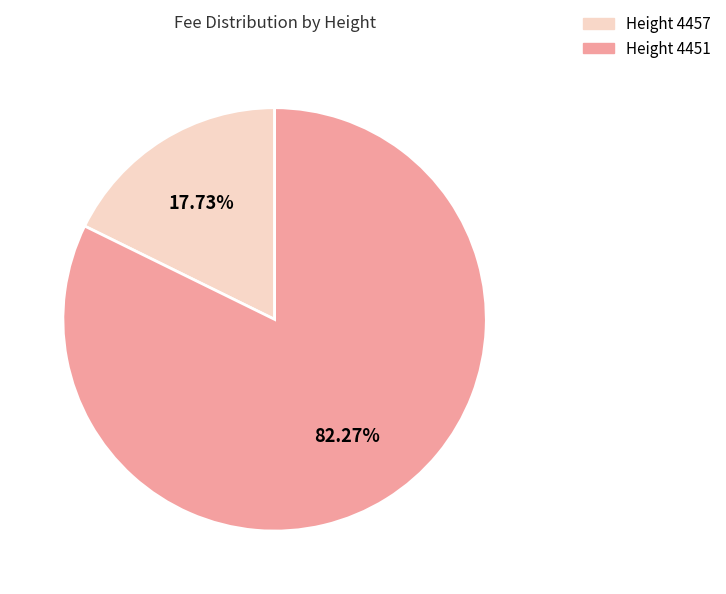

Is there any slice that represents more than half of the pie?

Yes